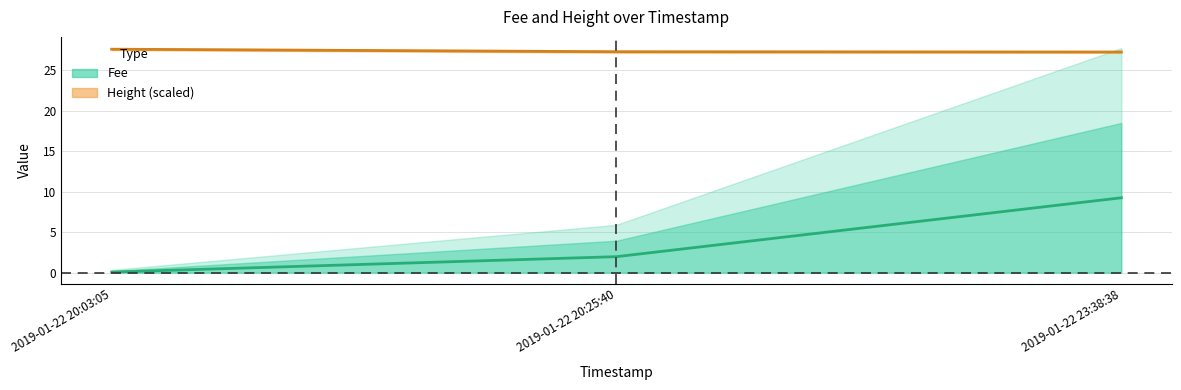

What is the label of the 3rd point from the left?

2019-01-22 23:38:38